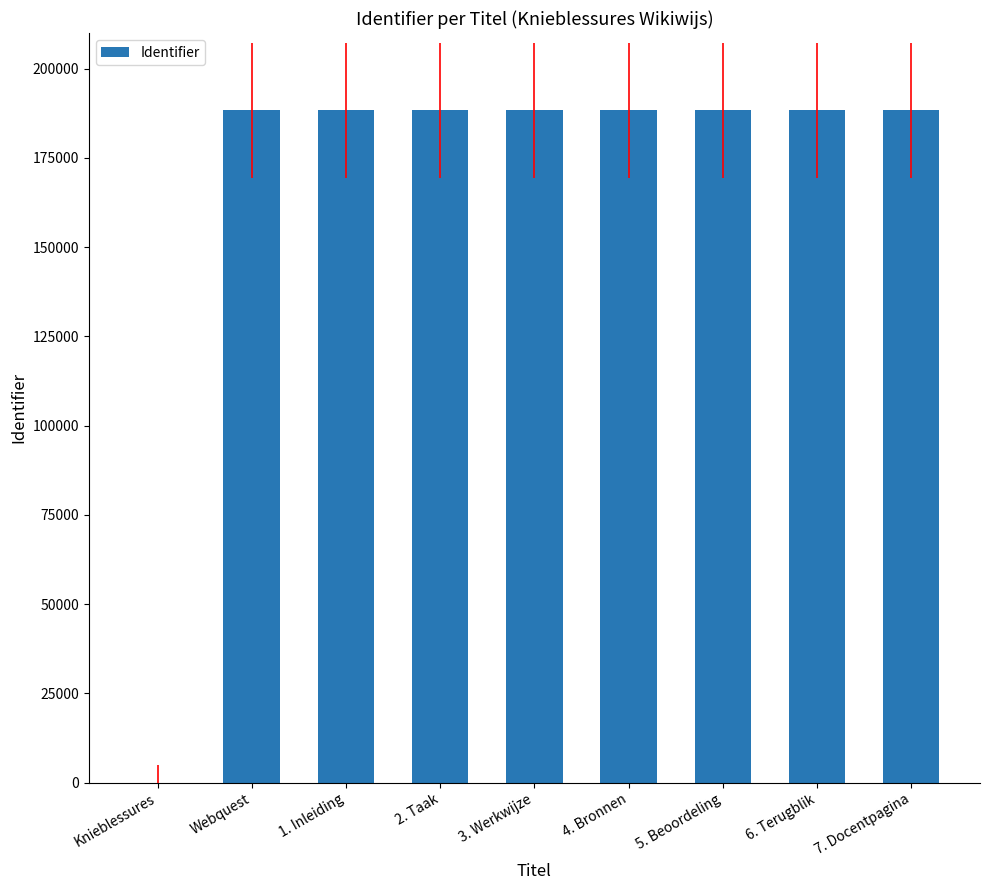

What is the maximum value shown in the chart?

188346